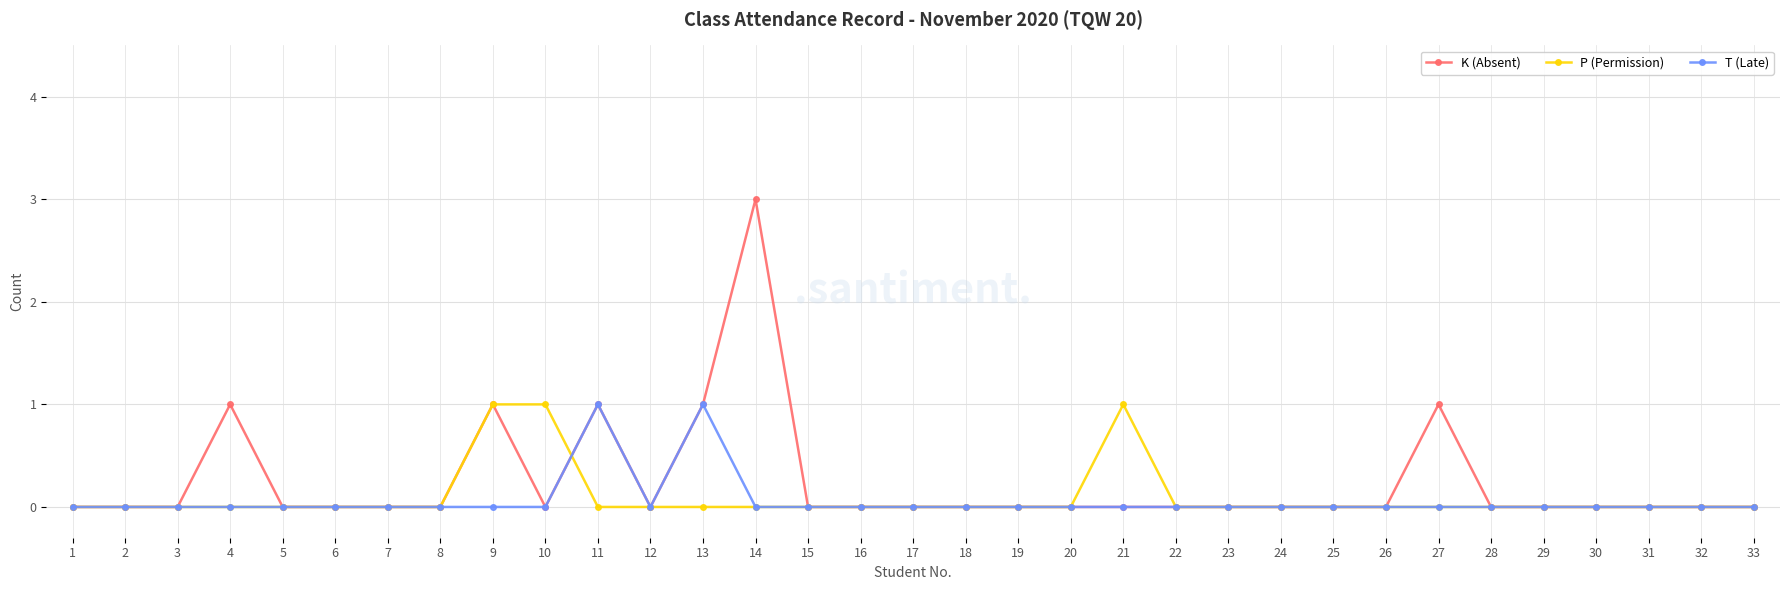

At which category is the sum across all series the highest?

14